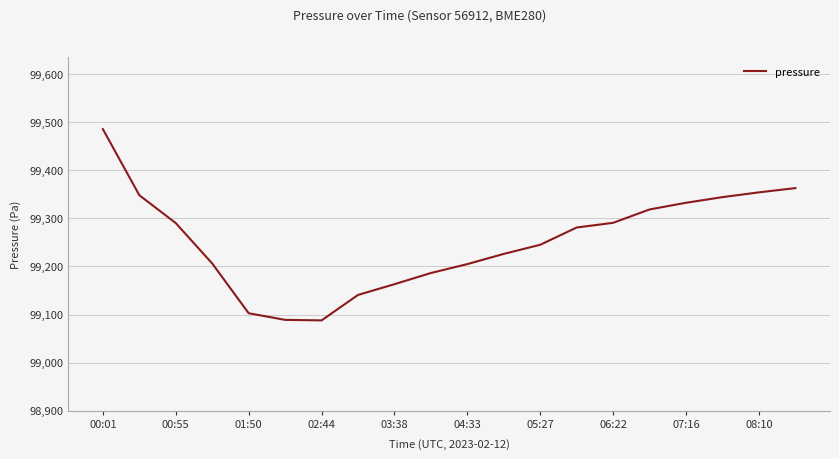

What is the smallest value displayed?

99087.9